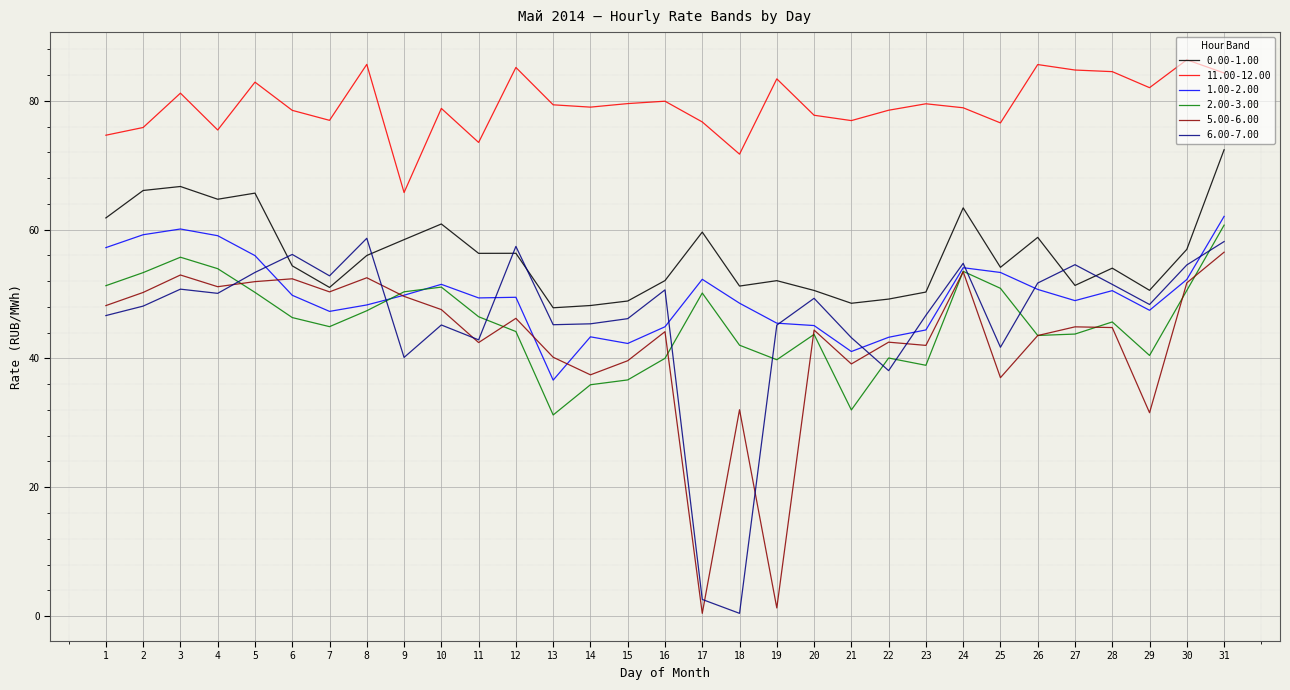

What is the sum of the 6.00-7.00 values at 20 and 14?

94.7